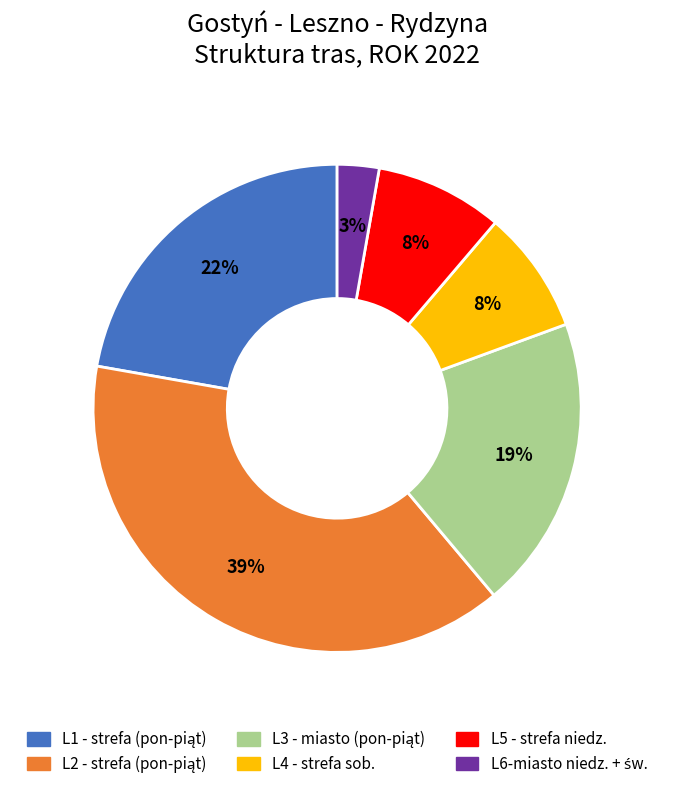

Do L5 - strefa niedz. and L4 - strefa sob. together represent more than half of the pie?

No